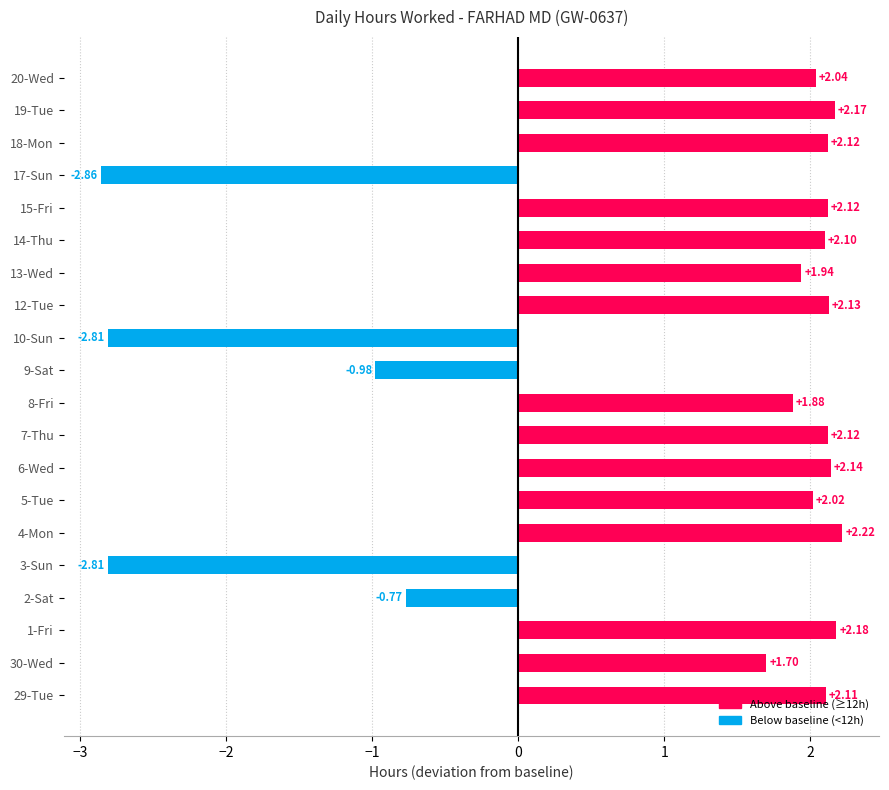

How many bars are there in total?

20